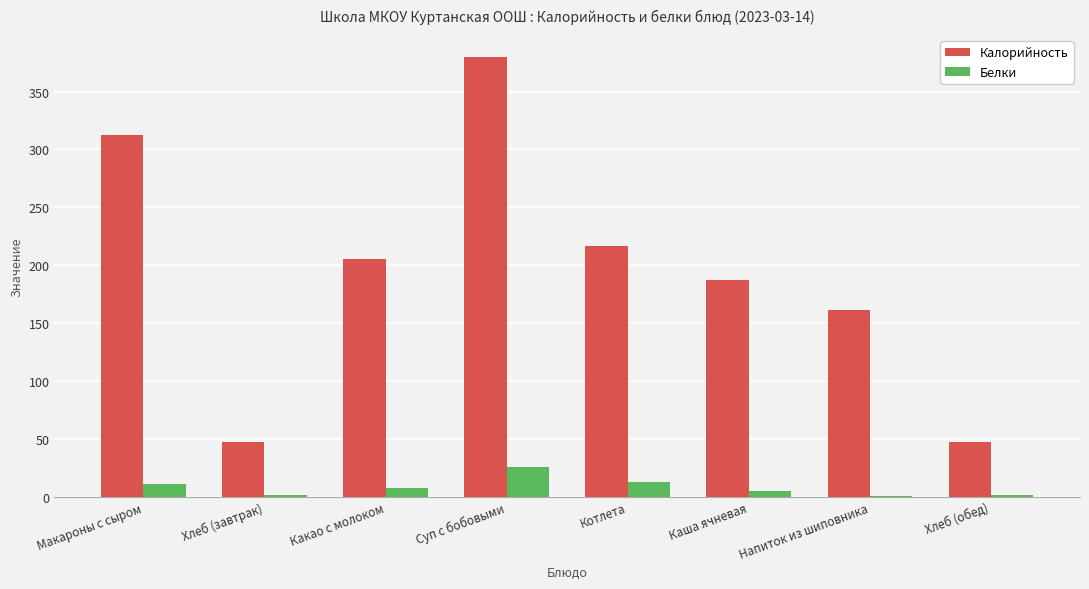

The Калорийность series shows 315.6 at Каша ячневая. True or false?

False